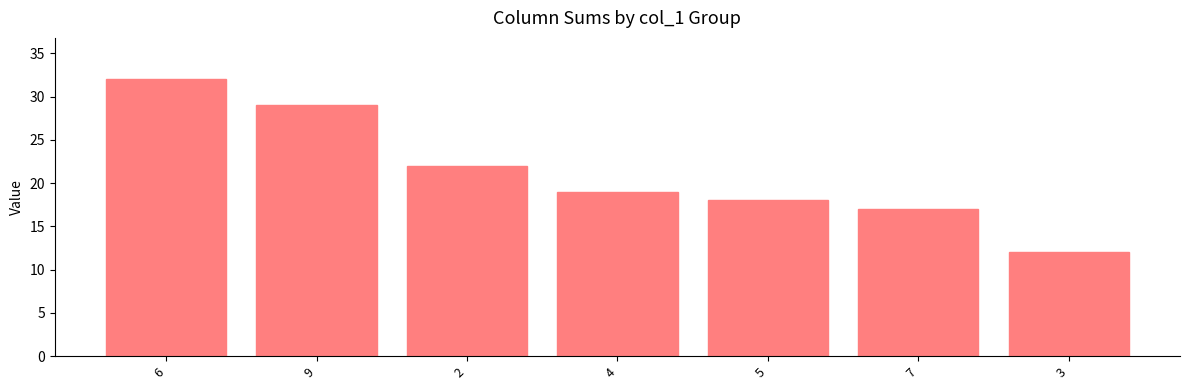

How many bars are there in total?

7